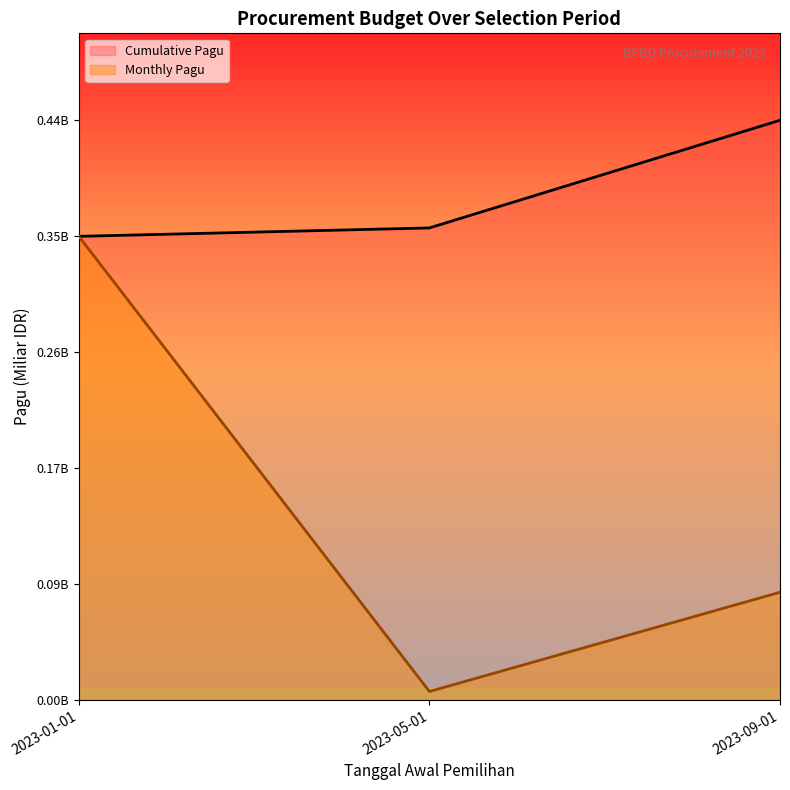

What is the label of the 1st point from the right?

2023-09-01